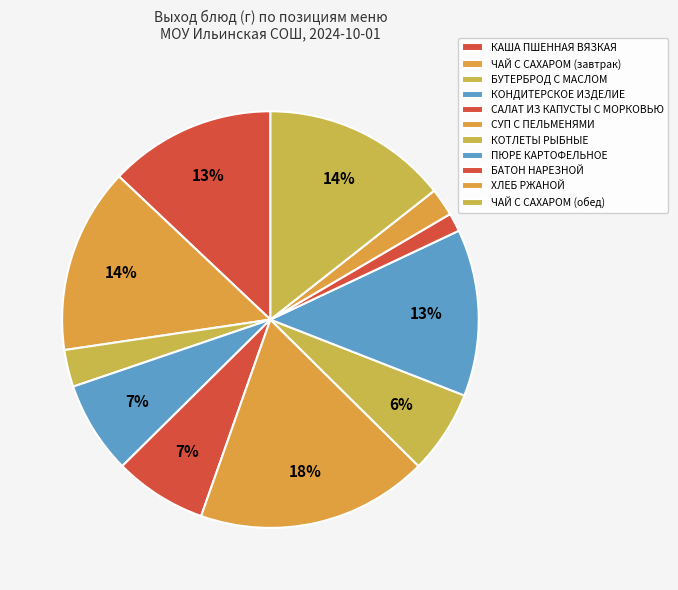

Between КОНДИТЕРСКОЕ ИЗДЕЛИЕ and КОТЛЕТЫ РЫБНЫЕ, which is larger?

КОНДИТЕРСКОЕ ИЗДЕЛИЕ